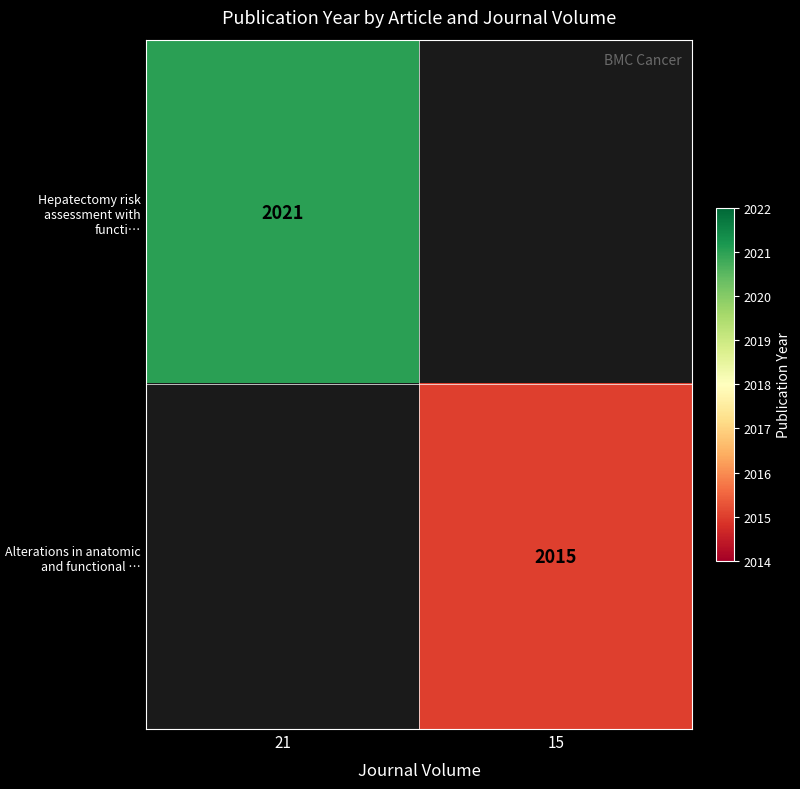

True or false: Hepatectomy risk assessment with functi… has a value of 927 at 21.

False